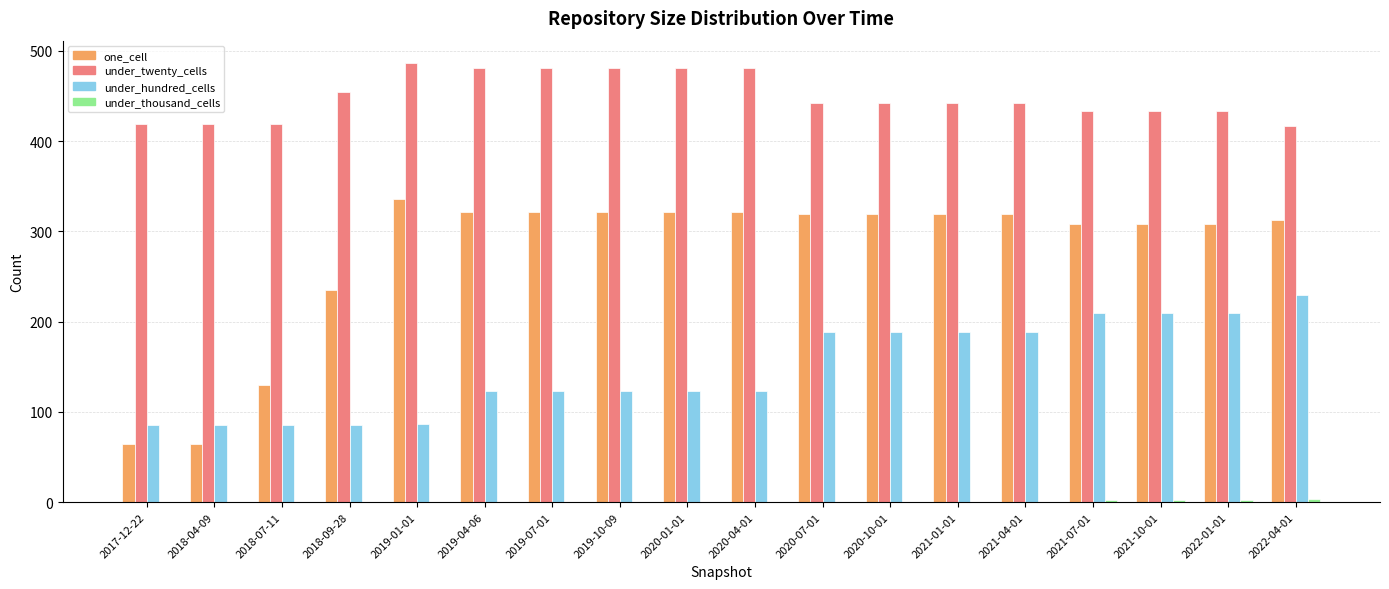

What is the total value across all series at 2019-01-01?

910